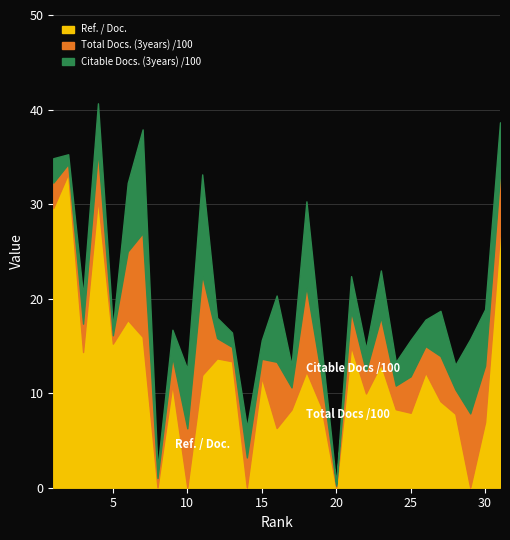

What is the maximum value for Ref. / Doc.?

33.2